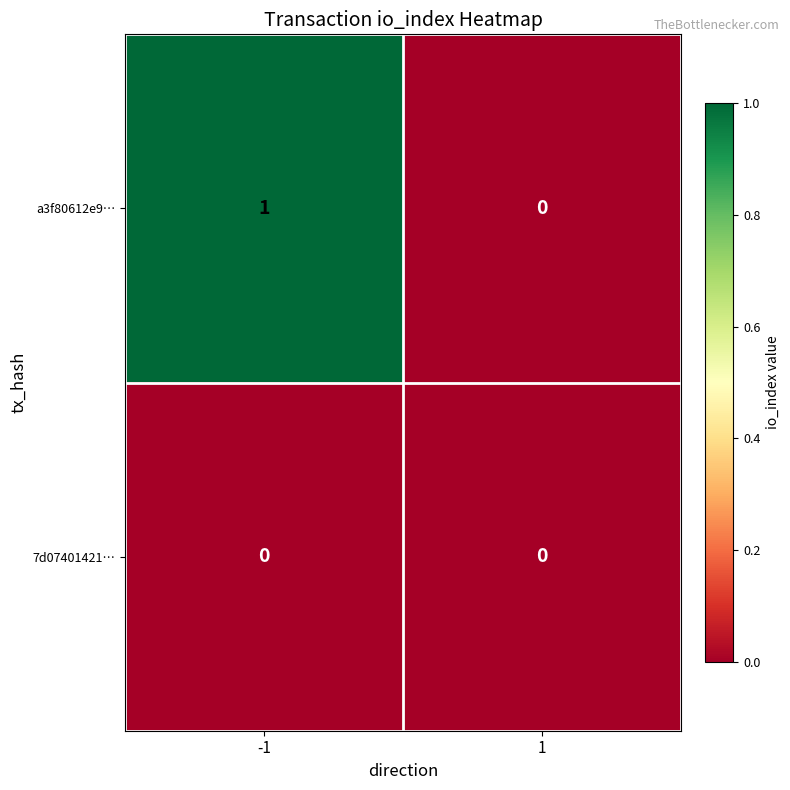

What is the greatest value displayed?

1